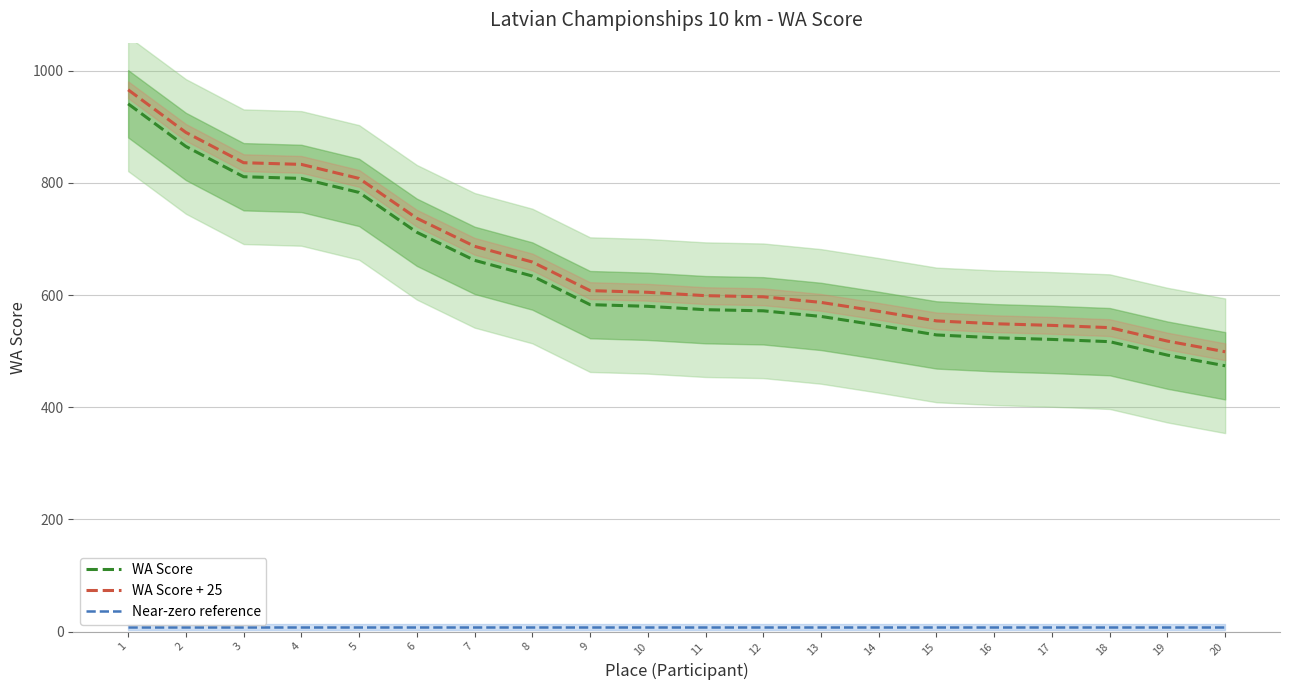

How many lines are shown in the chart?

3